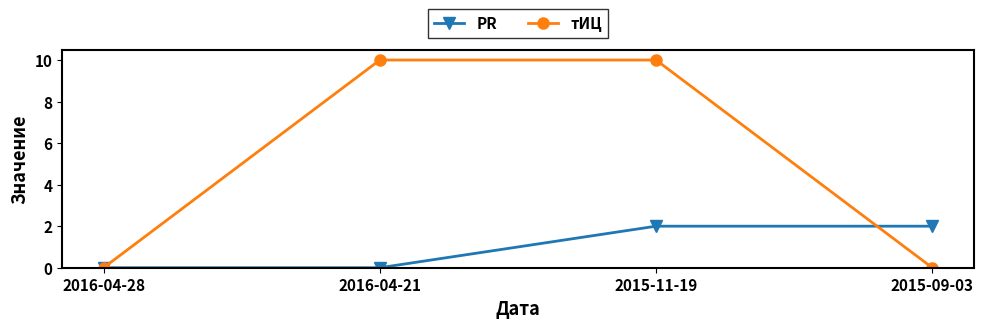

Which series has the largest range (max minus min)?

тИЦ